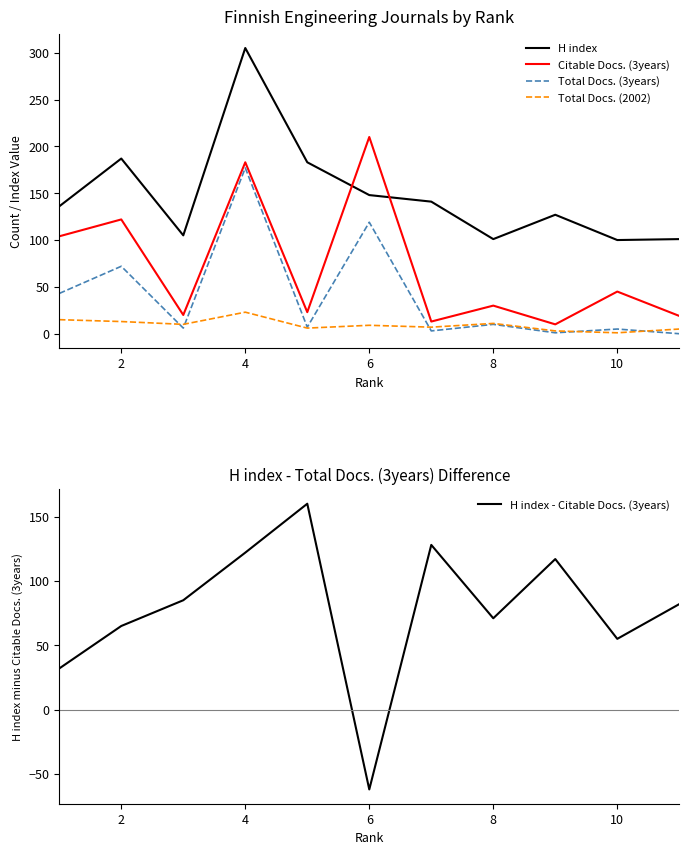

At how many categories does at least one series exceed 43?

11